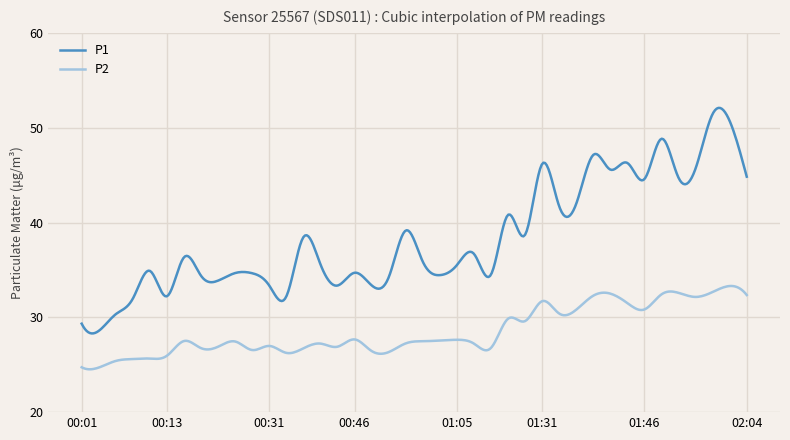

List the series in order of their overall mean, lowest first.

P2, P1